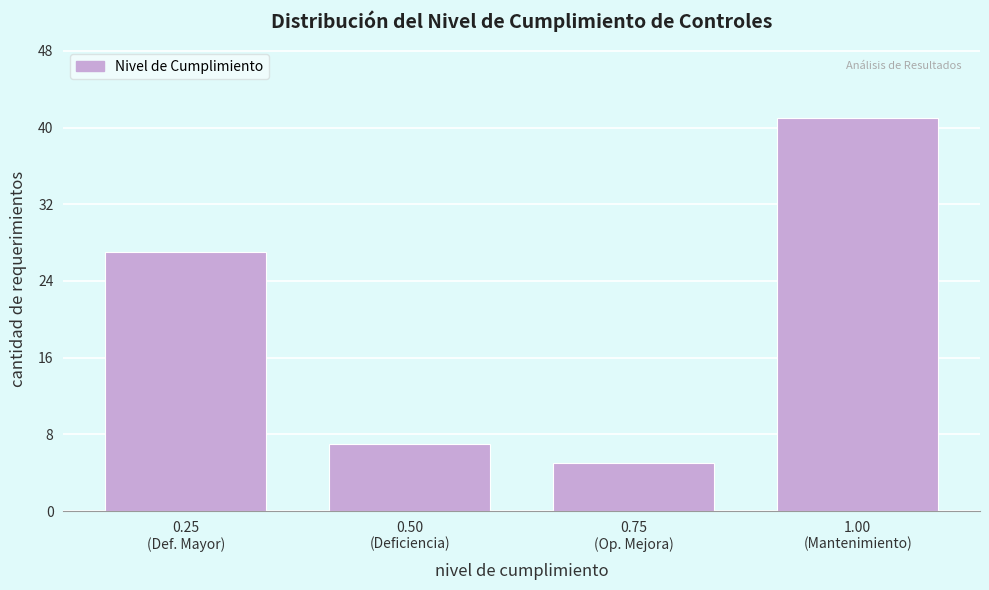

Reading left to right, transcribe all the data shown in this chart.

27	7	5	41